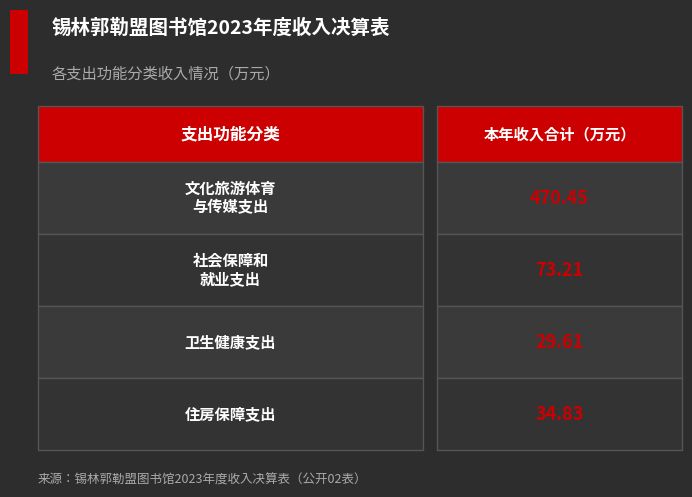

What is the difference between the 一般公共预算财政拨款 values at 卫生健康支出 and 文化旅游体育与传媒支出?

440.8